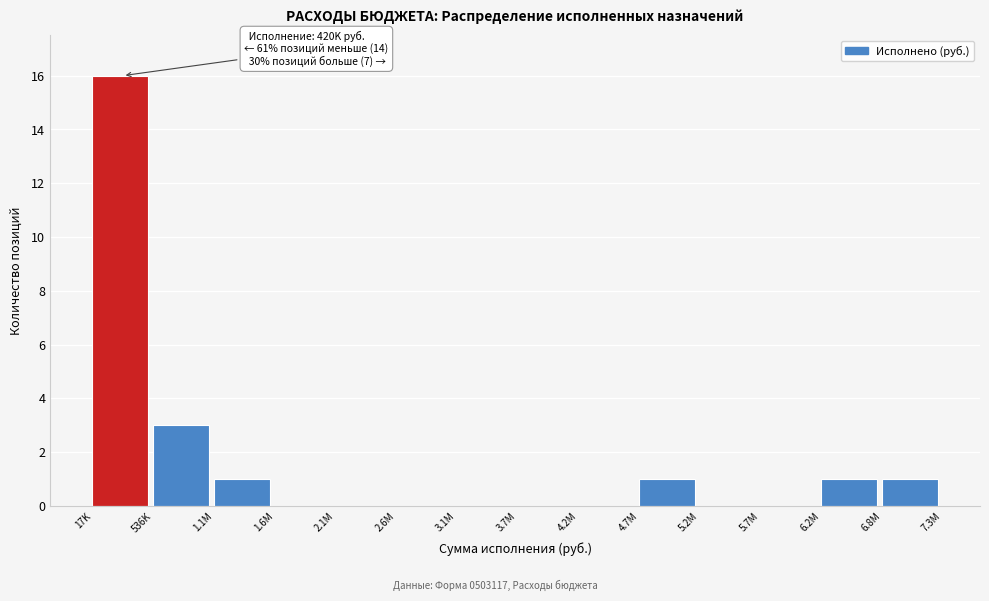

Reading left to right, list all the values displayed in this chart.

17K=16	536K=3	1.1M=1	1.6M=0	2.1M=0	2.6M=0	3.1M=0	3.7M=0	4.2M=0	4.7M=1	5.2M=0	5.7M=0	6.2M=1	6.8M=1